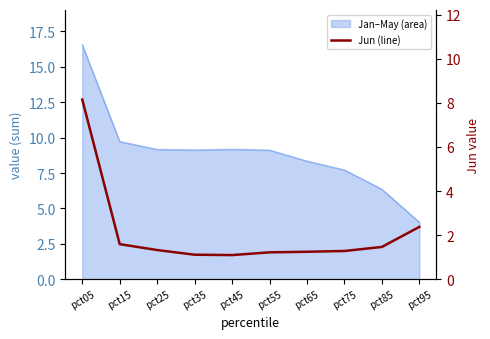

The chart shows a value of 0.3 at pct65. True or false?

False